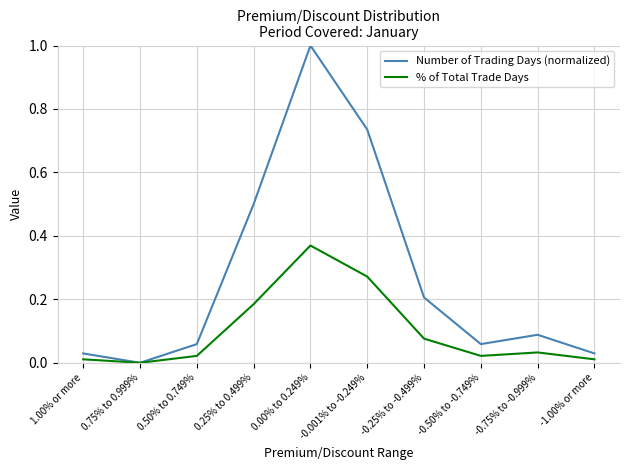

Where is the first local maximum for Number of Trading Days (normalized)?

0.00% to 0.249%